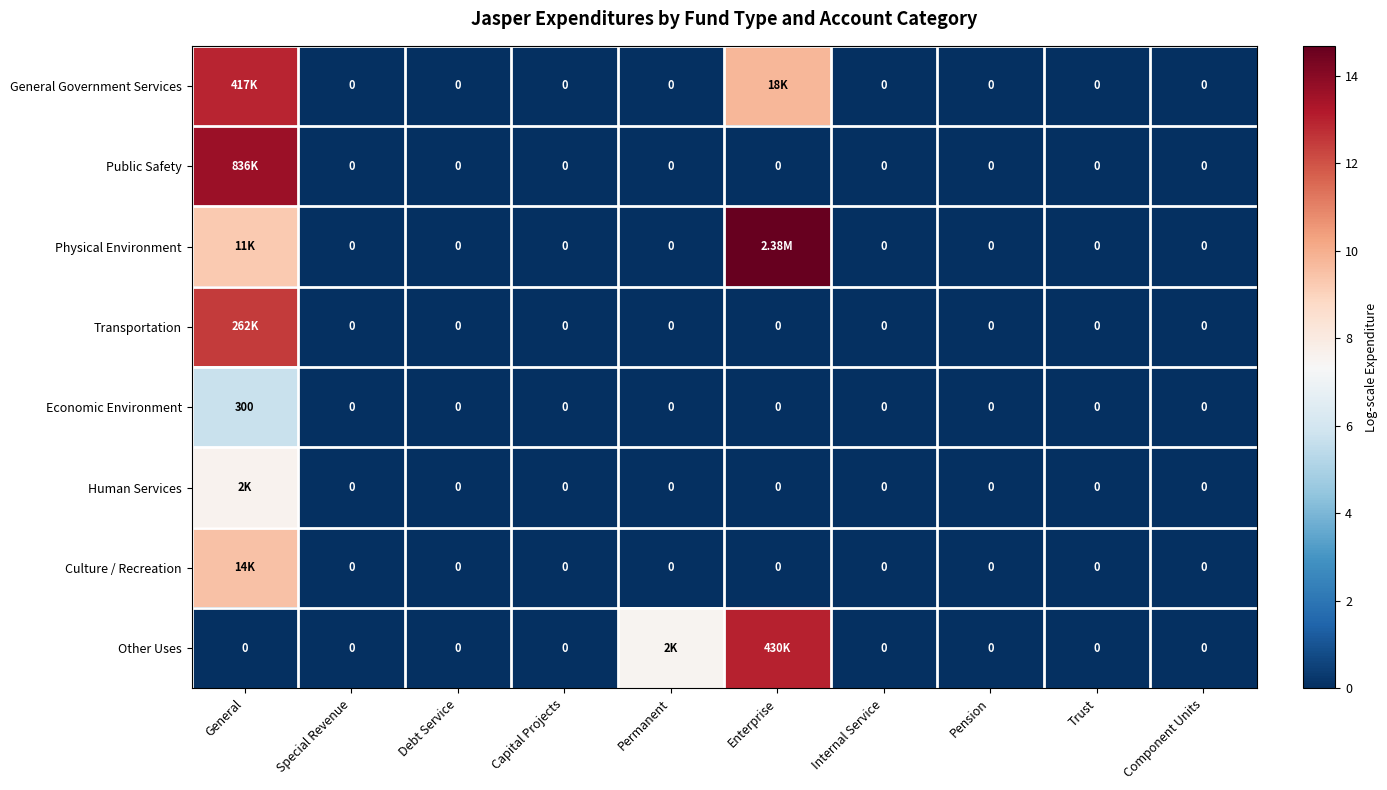

Which category has the highest value in the Economic Environment series?

General